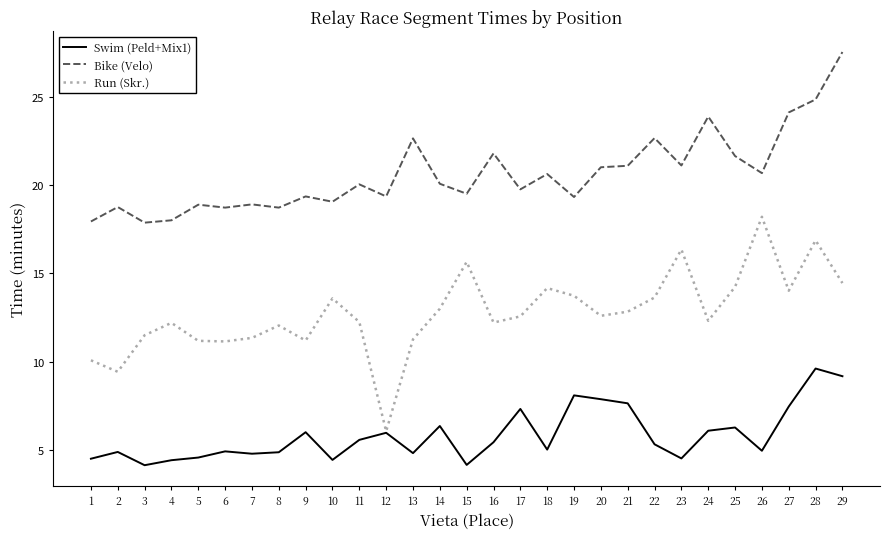

How many lines are shown in the chart?

3